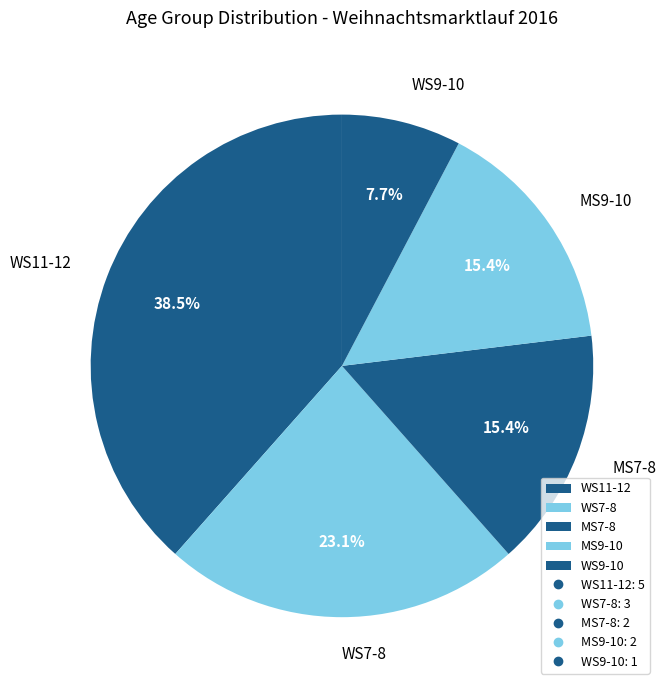

Which category has the biggest portion of the pie?

WS11-12